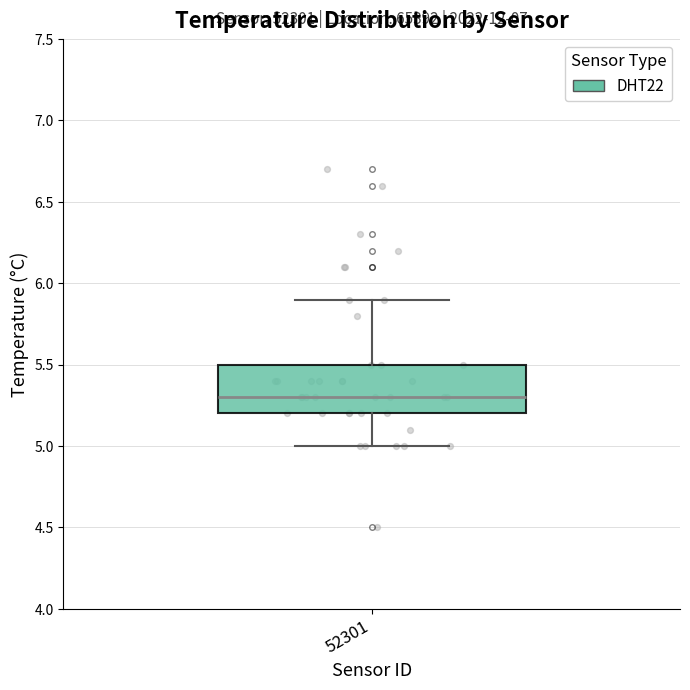

Read this box plot against the y-axis: the position of the median line, the range covered by the box, and the ends of both whiskers. The values are not printed on the chart, so give them approximately, as read against the axis.

median 5.3, box 5.2 to 5.5, whiskers 5.0 to 5.9